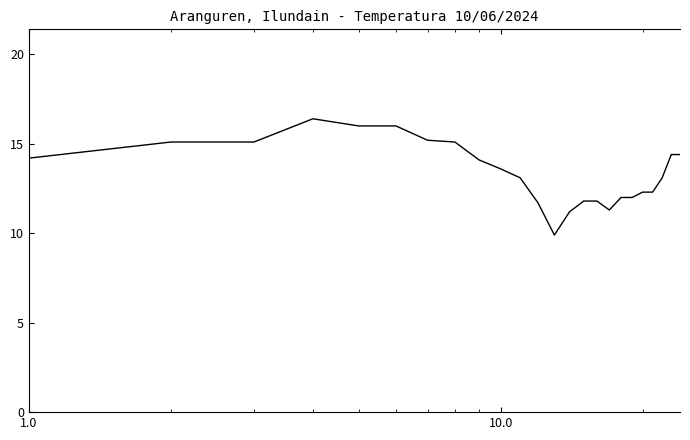

What is the difference between the maximum and minimum values?

6.5